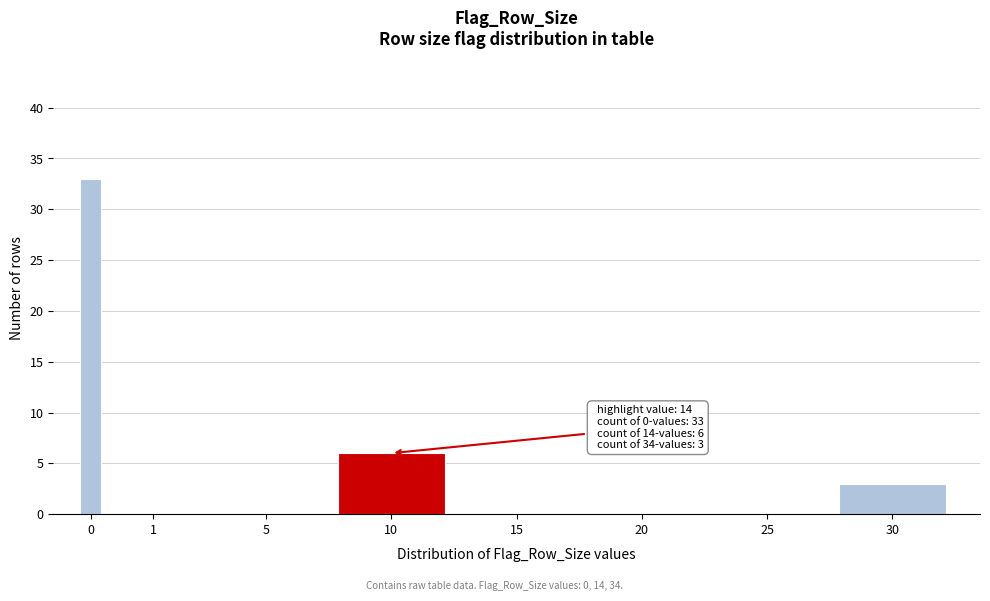

Reading left to right, what are all the values shown in this chart?

0=33	1=0	5=0	10=6	15=0	20=0	25=0	30=3